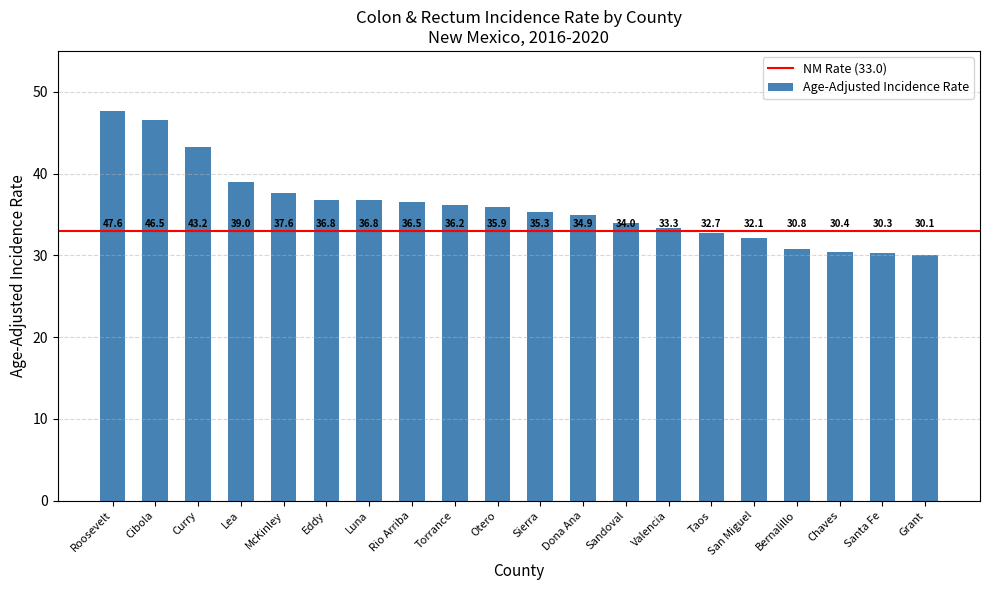

Approximately how many times larger is the value at Luna compared to Santa Fe?

1.2